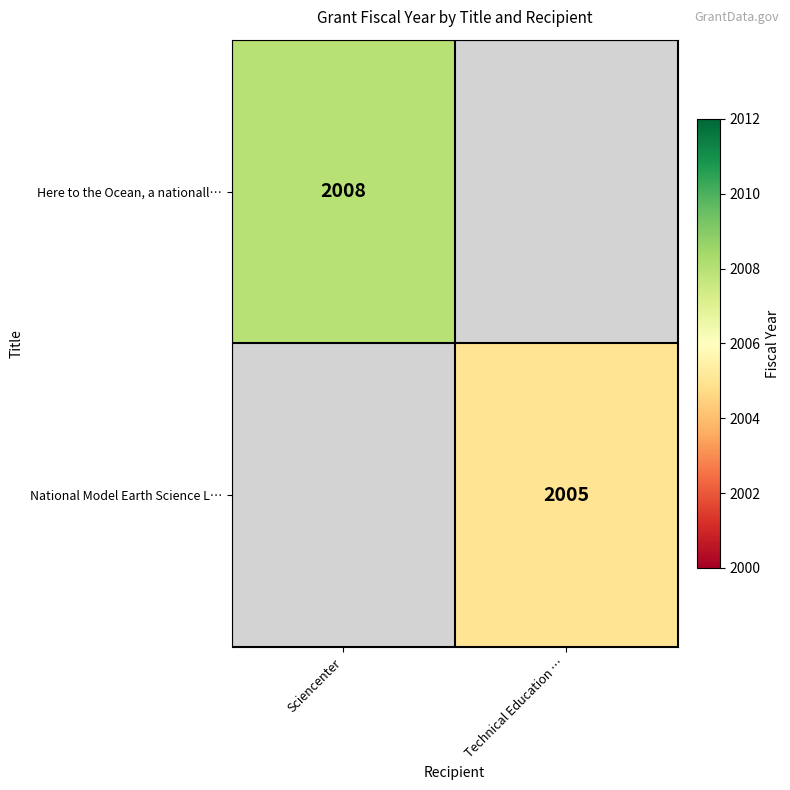

True or false: National Model Earth Science L… has a value of 2005 at Technical Education ….

True